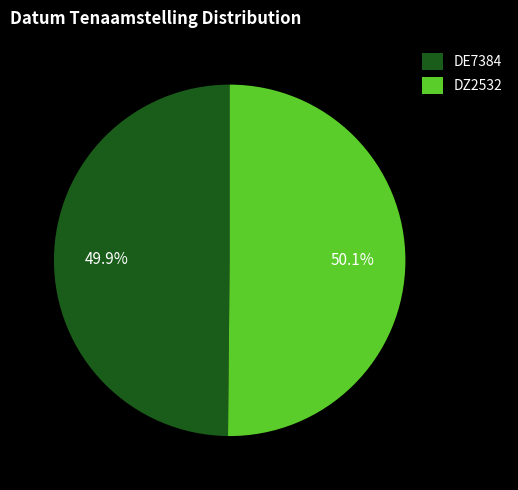

What is the ratio of the value at DZ2532 to the value at DE7384?

1.0